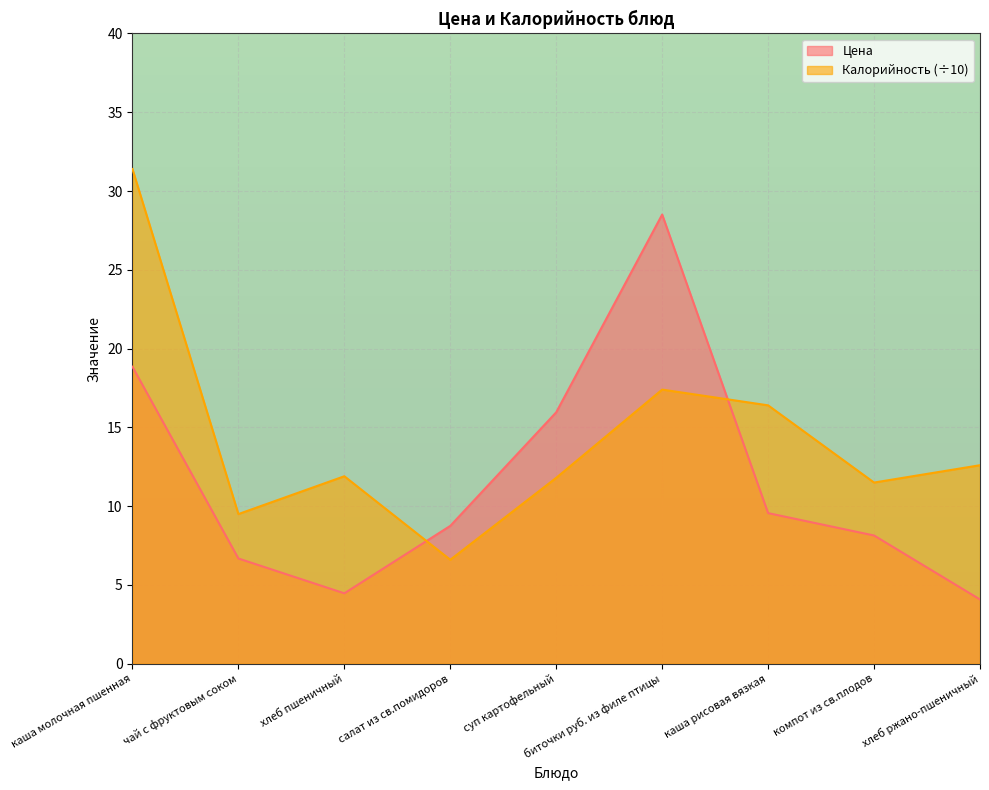

At чай с фруктовым соком, list the series in order from smallest to largest.

Цена, Калорийность (÷10)